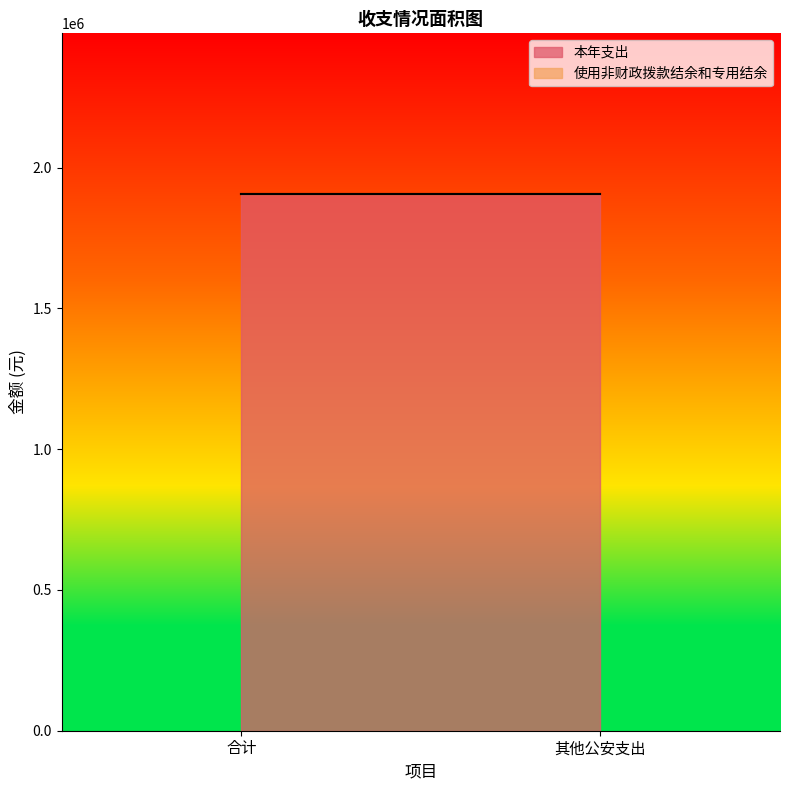

What are all the series names shown in the legend?

本年支出, 使用非财政拨款结余和专用结余